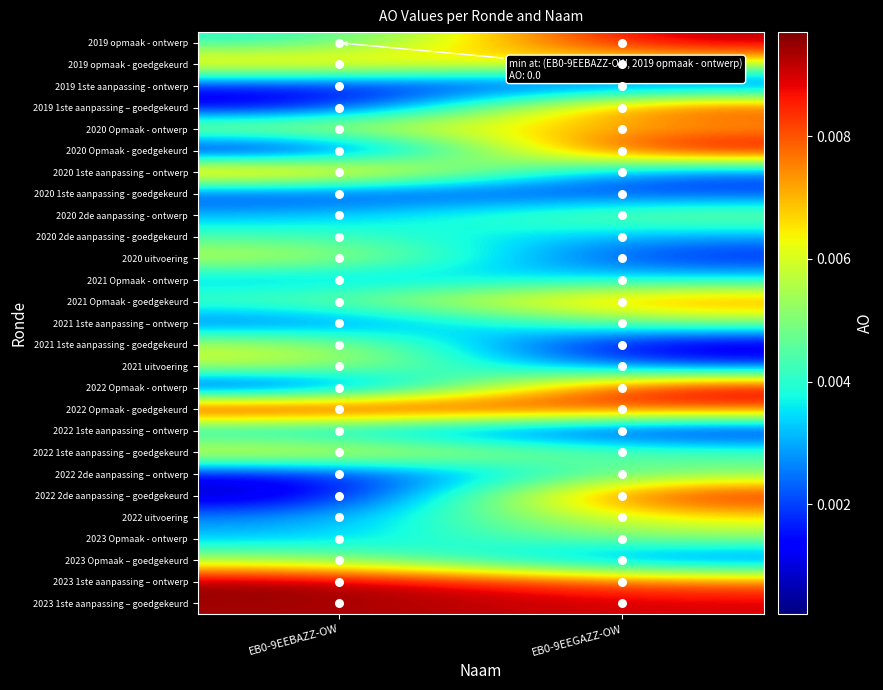

How many series are shown in this chart?

27